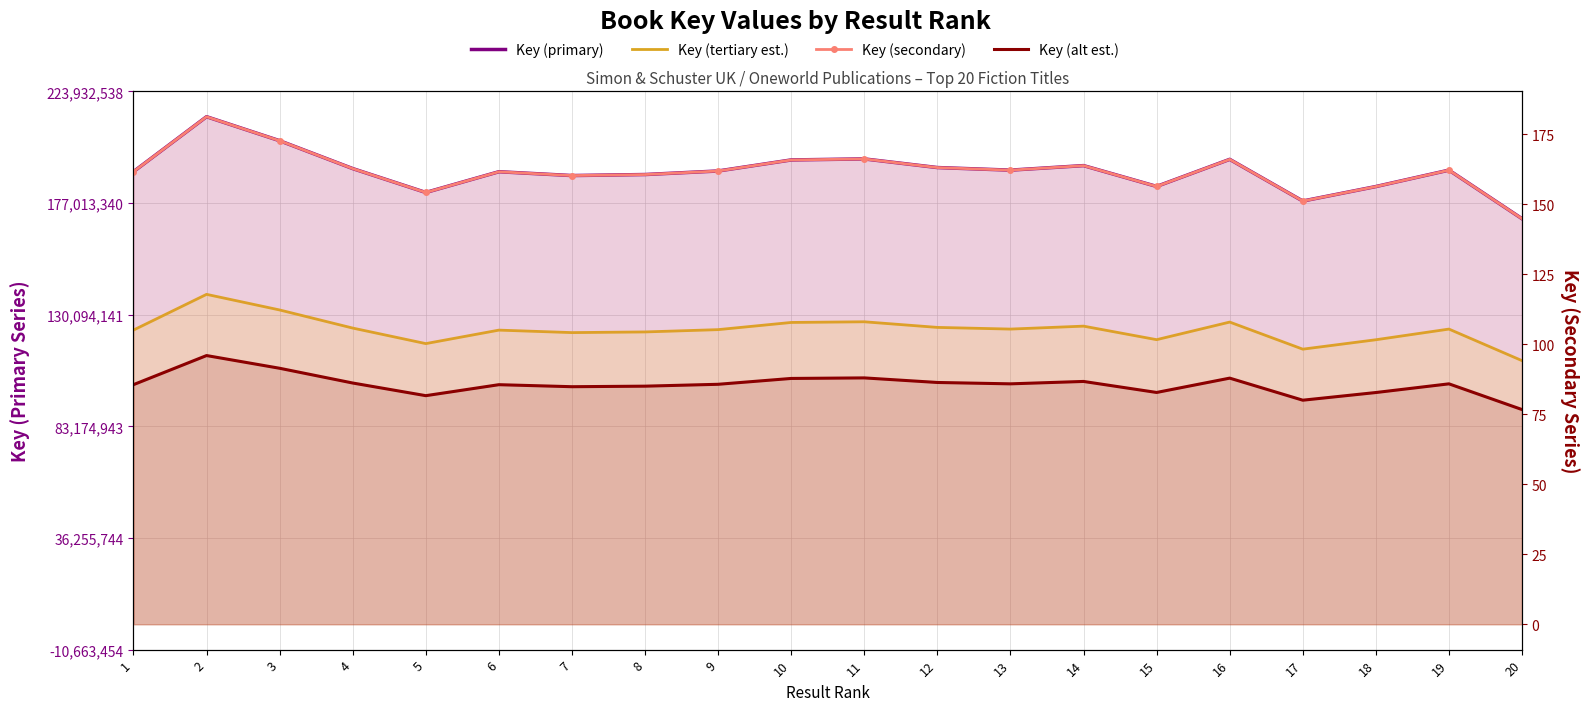

How many interior local valleys does the Key (primary) series have?

5